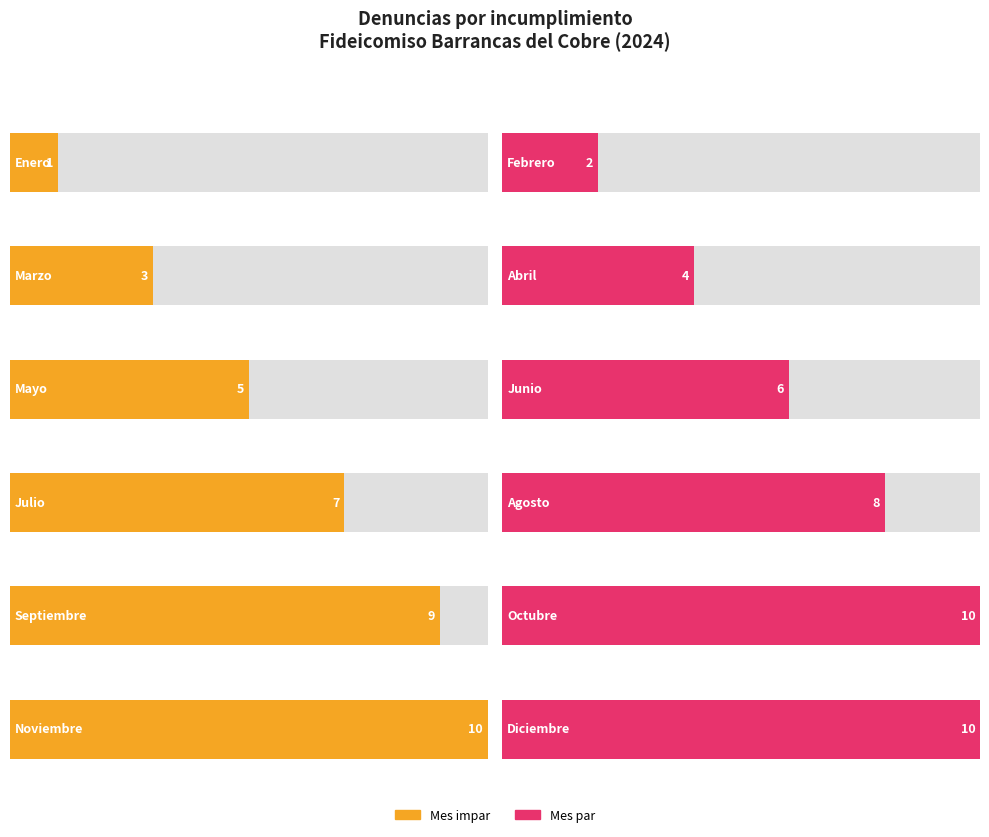

True or false: the data shows 15 at Diciembre.

False